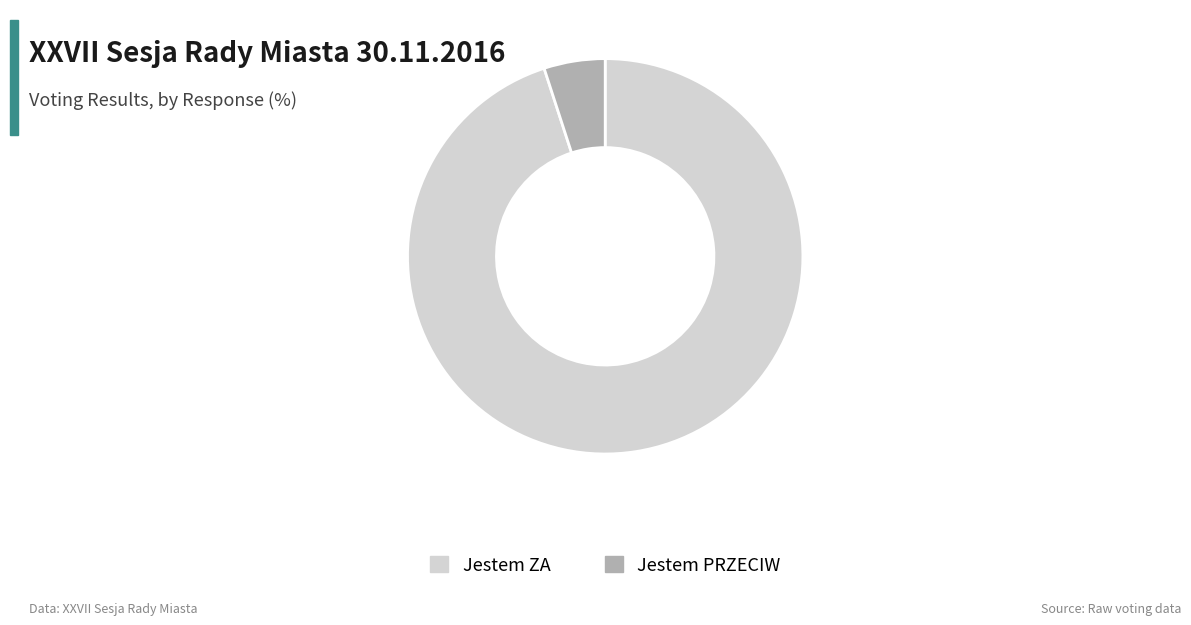

Is Jestem PRZECIW the majority of the pie?

No